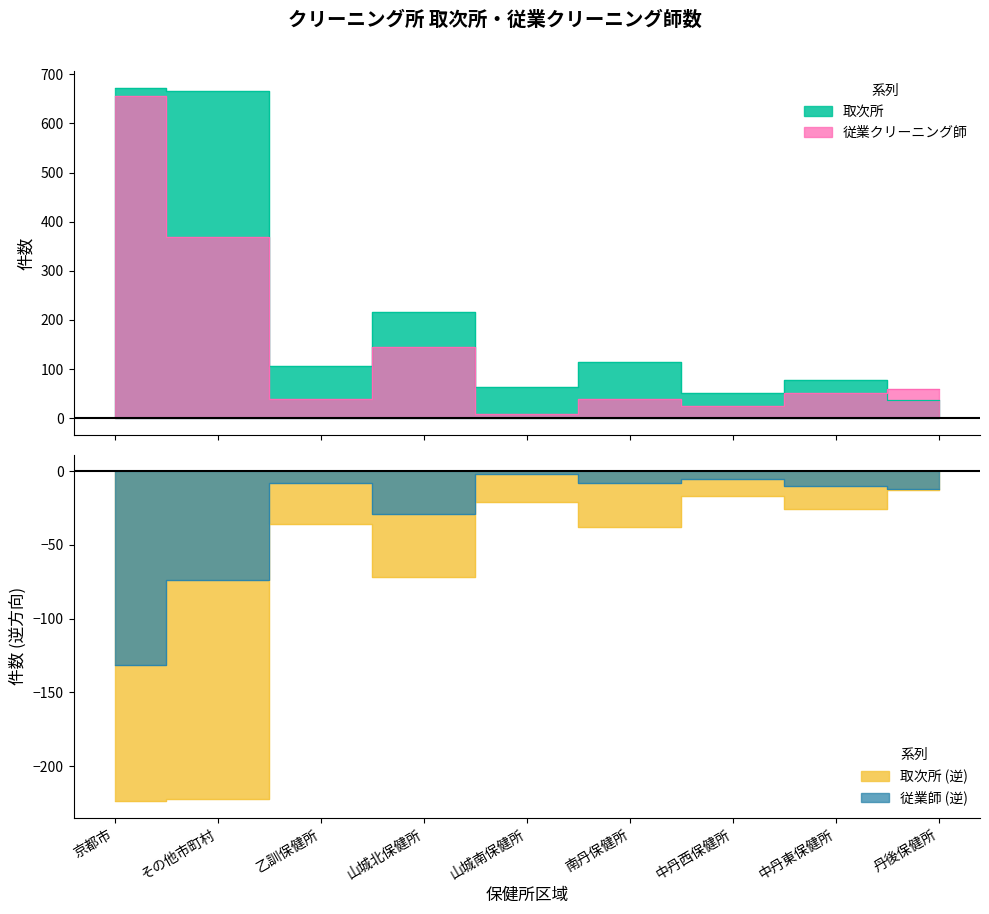

Which series changed the most between 山城南保健所 and 丹後保健所?

従業クリーニング師